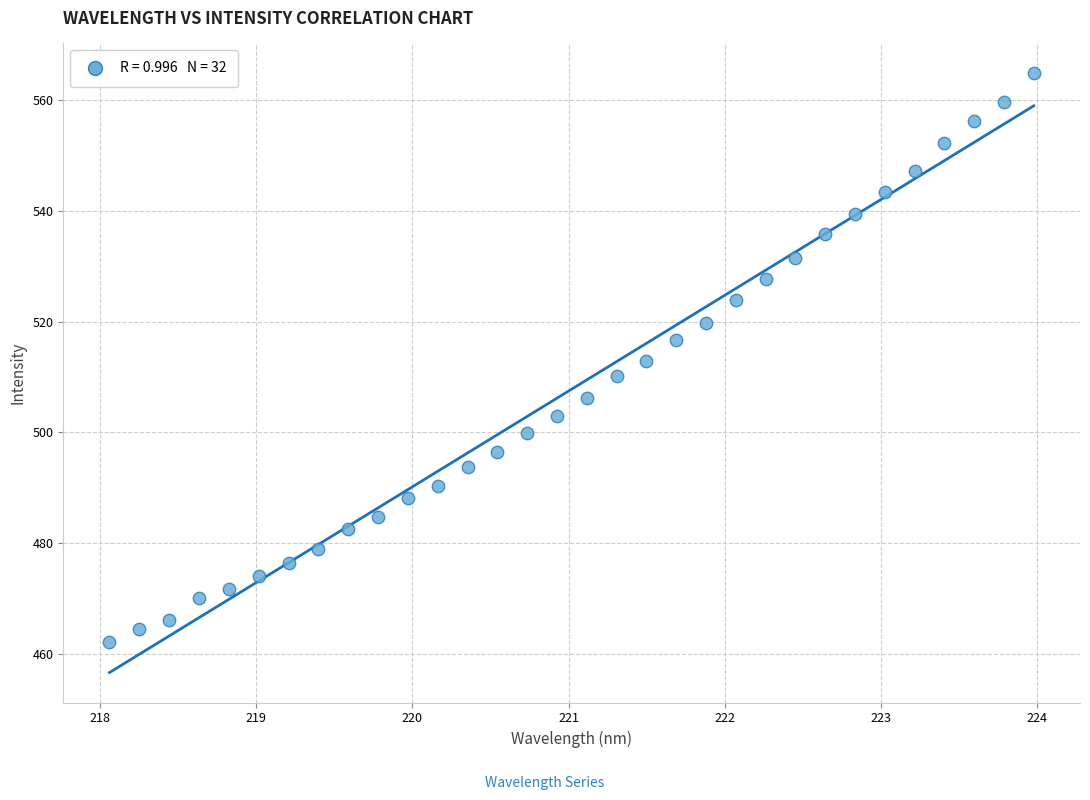

What is the range of X values (max minus min)?

5.9